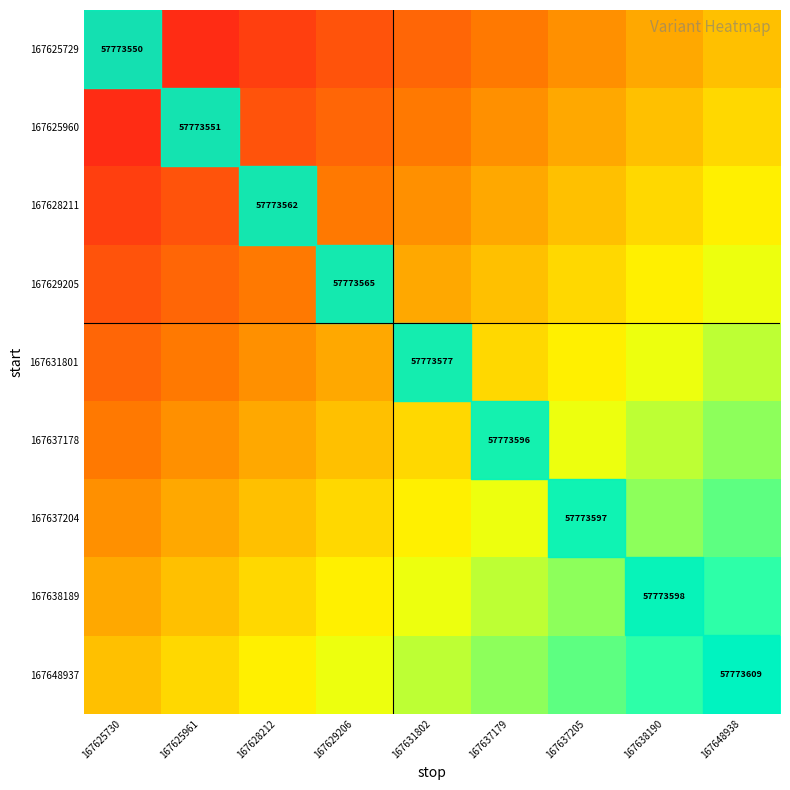

Which series has the widest spread of values?

167625729